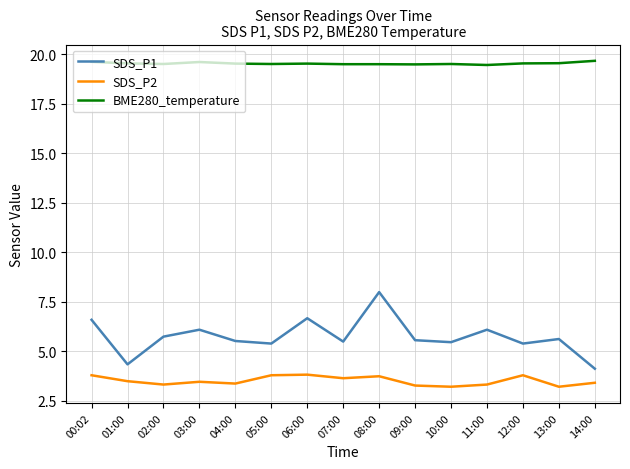

What is the sum of the SDS_P2 values at 03:00 and 09:00?

6.8